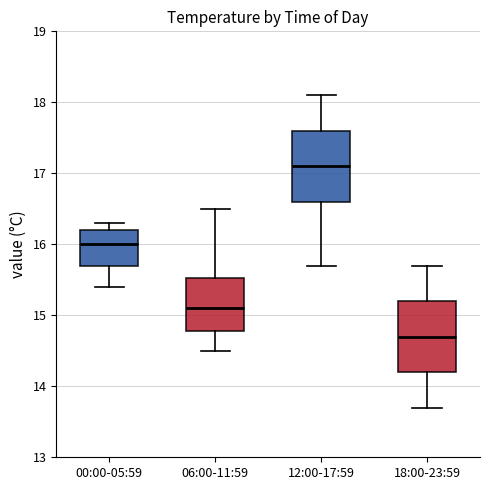

Reading left to right, read every box against the y-axis: the position of its median line, the range the box covers, and the ends of its whiskers. The values are not printed on the chart, so give them approximately, as read against the axis.

00:00-05:59: median 16.0, box 15.7 to 16.2, whiskers 15.4 to 16.3
06:00-11:59: median 15.1, box 14.8 to 15.5, whiskers 14.5 to 16.5
12:00-17:59: median 17.1, box 16.6 to 17.6, whiskers 15.7 to 18.1
18:00-23:59: median 14.7, box 14.2 to 15.2, whiskers 13.7 to 15.7